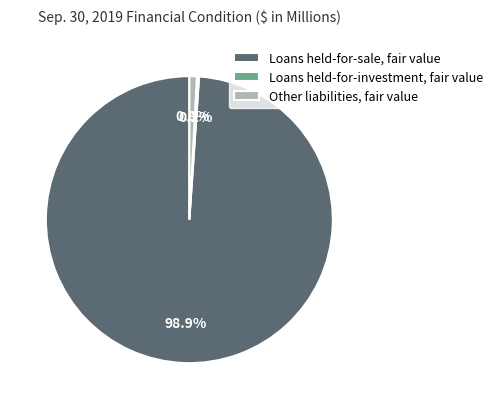

To the nearest percent, what is the average slice percentage?

33%